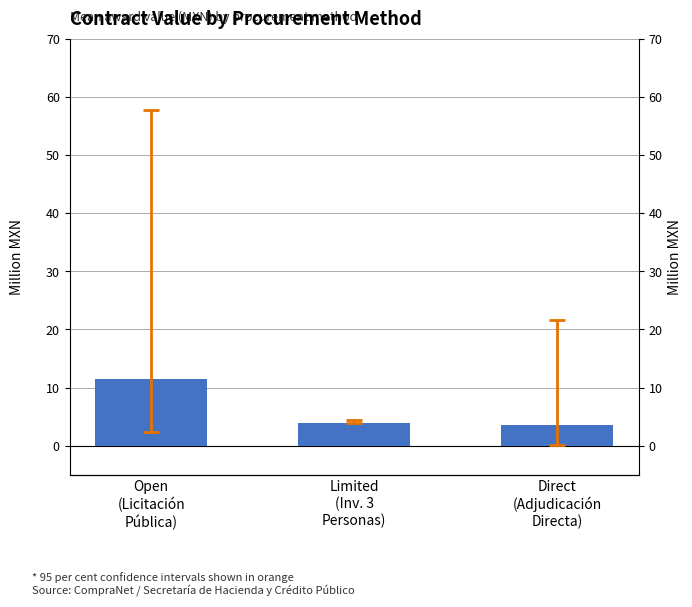

What is the value of the 2nd bar from the left?

3.9